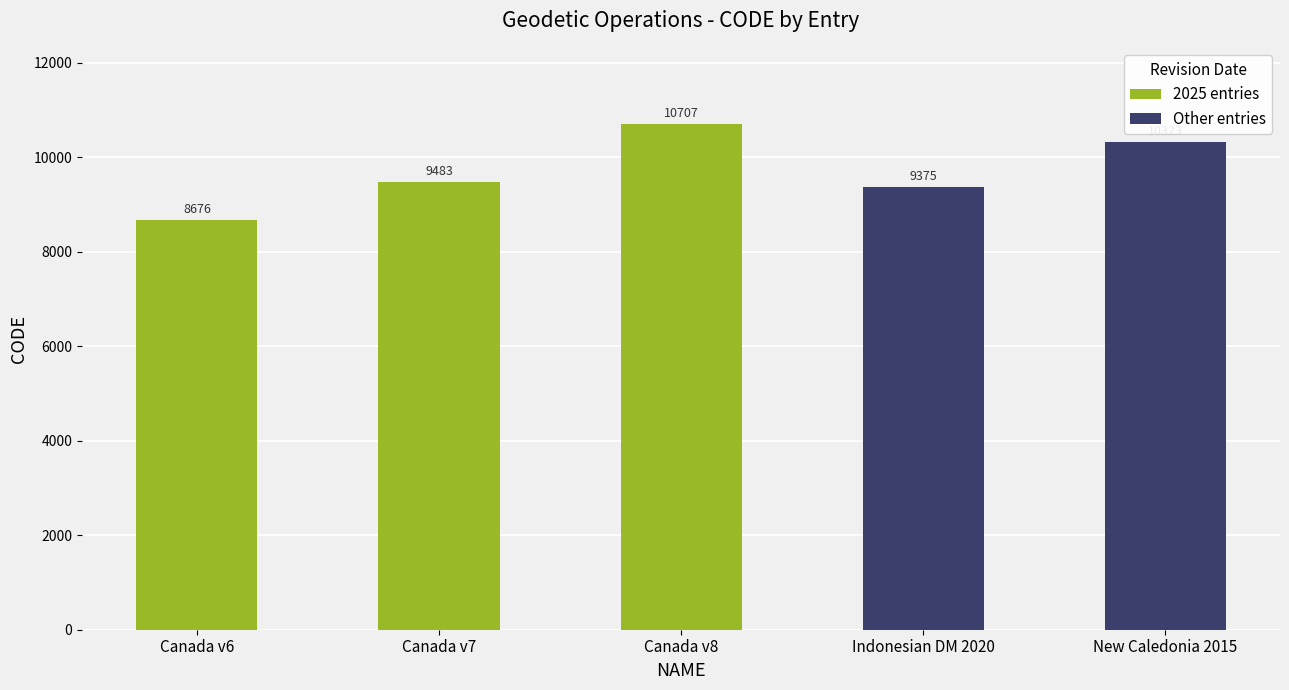

Rank the categories by value from lowest to highest.

Canada velocity grid v6, Indonesian Deformation Model 2020, Canada velocity grid v7, New Caledonia velocity model 2015, Canada velocity grid v8